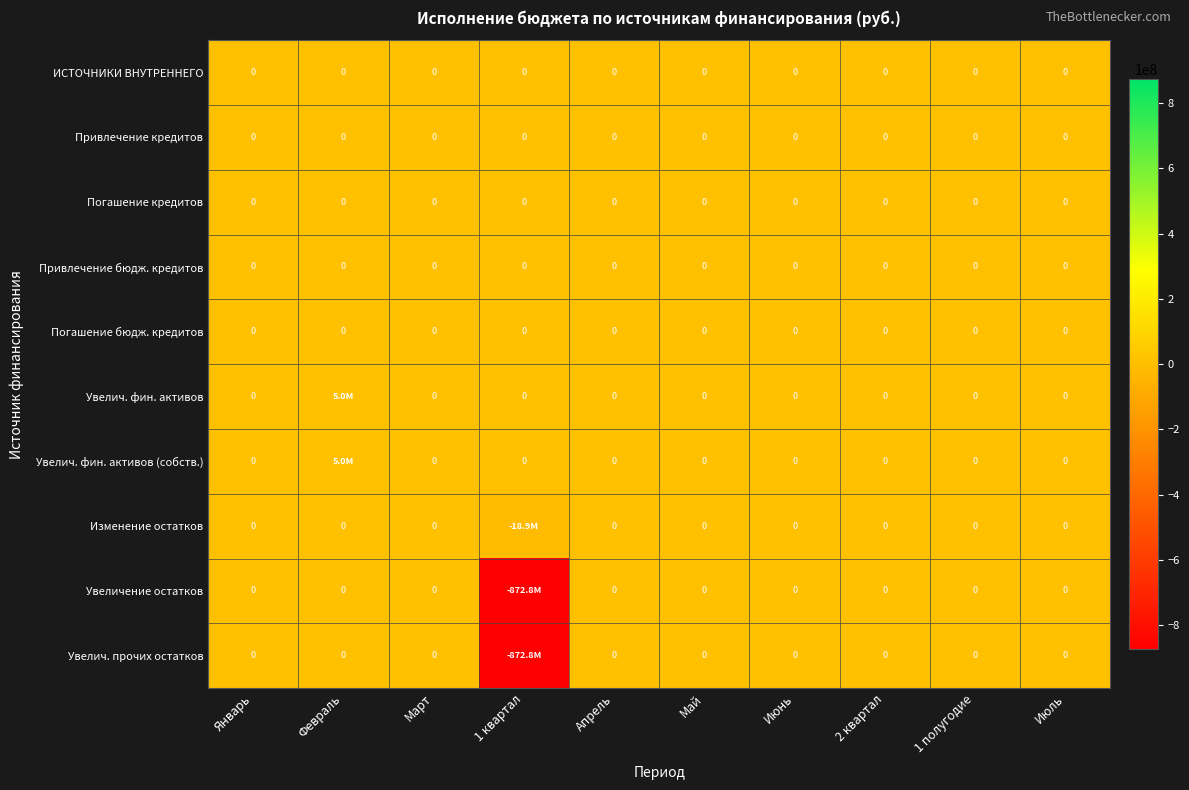

Which series has the largest total across all categories?

Увелич. фин. активов